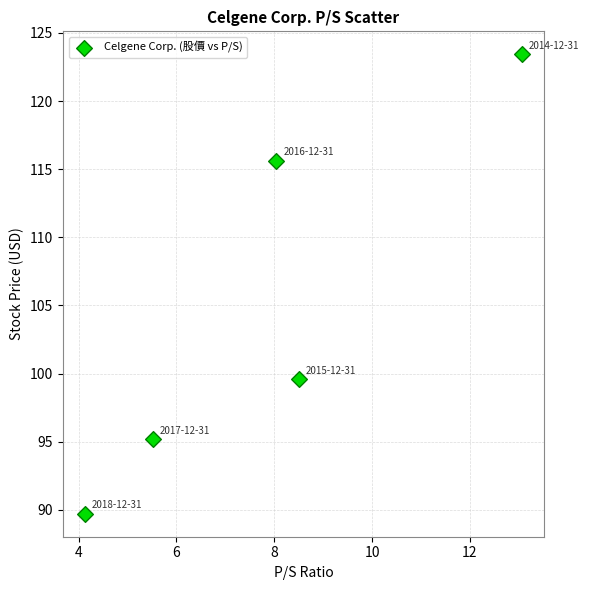

What is the range of X values (max minus min)?

8.9